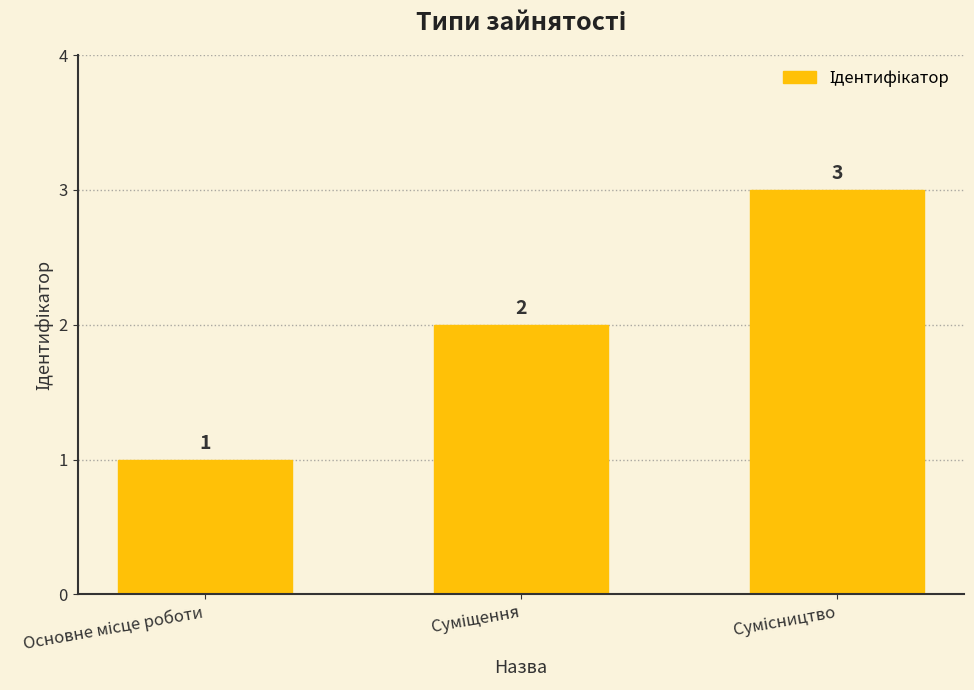

What is the smallest value displayed?

1